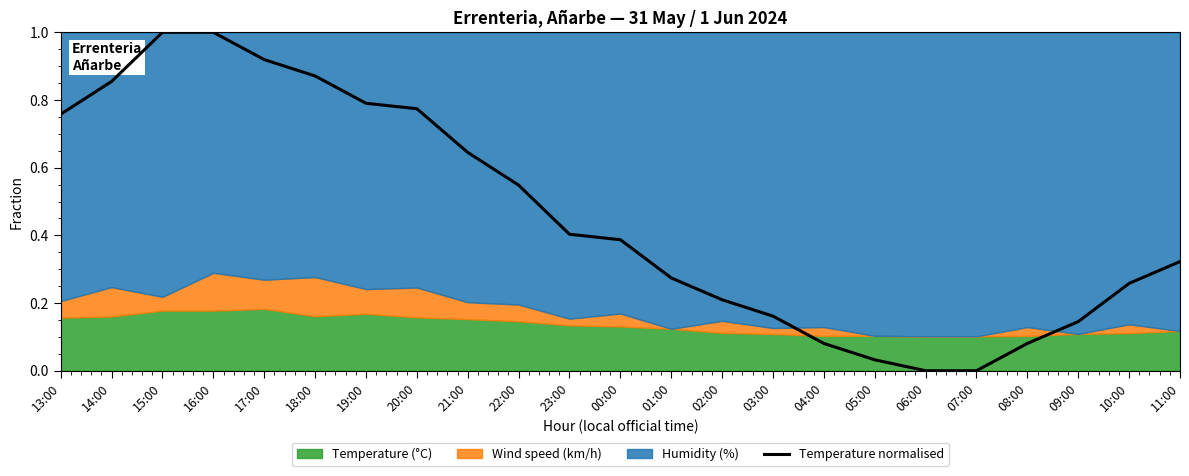

How many data points does each series have?

23